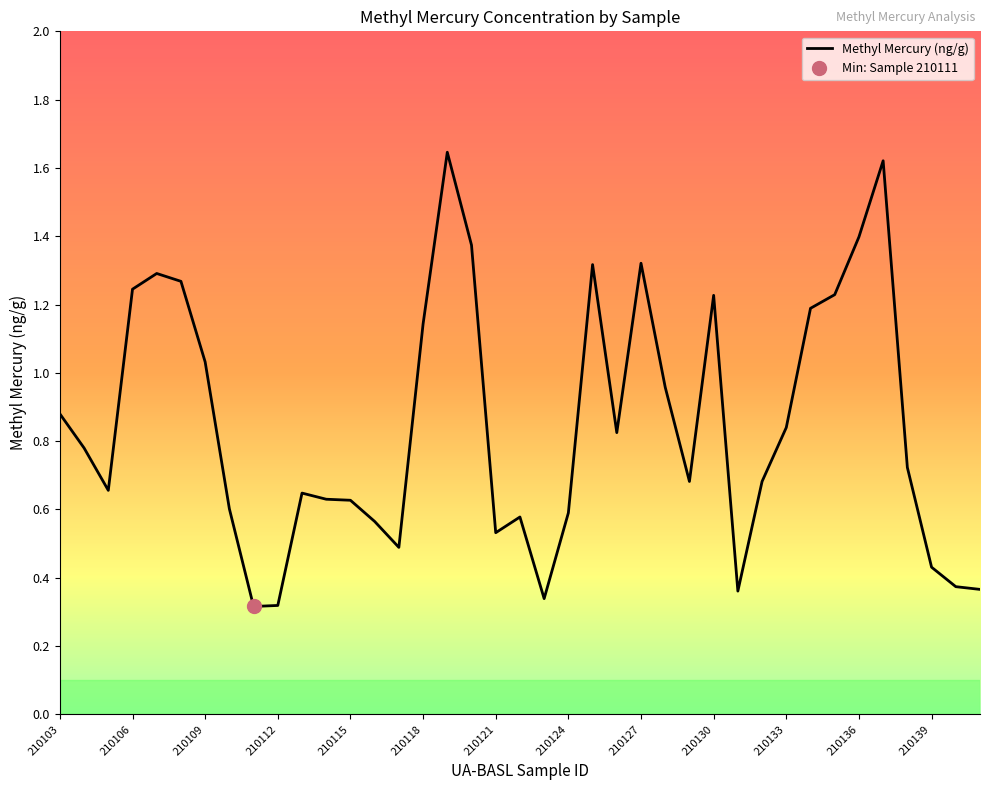

Does the chart display data point markers on the line(s)?

No